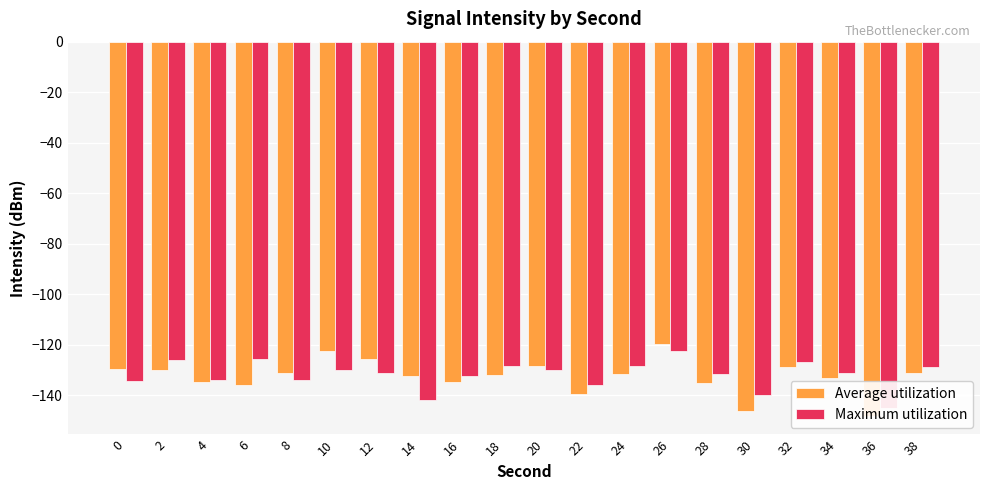

What is the value of the Average utilization bar at the 4th from the left?

-136.1